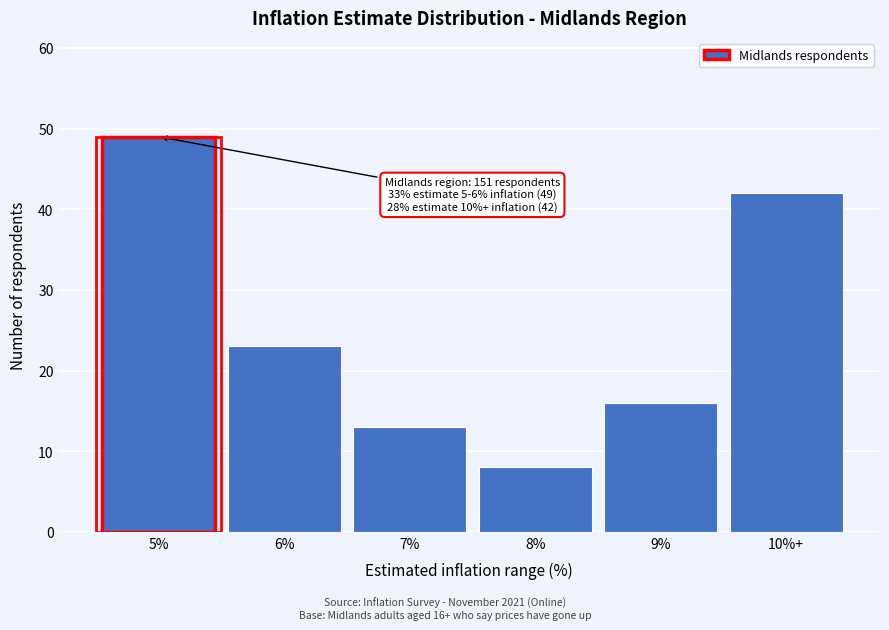

Reading left to right, transcribe all the data shown in this chart.

49	23	13	8	16	42